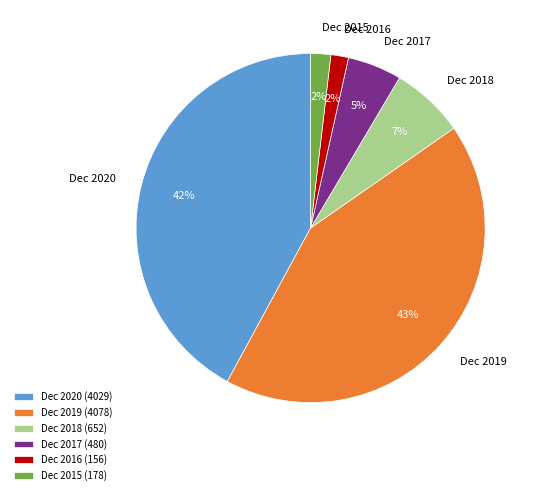

Is the sum of Dec 2020 (4029) and Dec 2018 (652) greater than half?

No